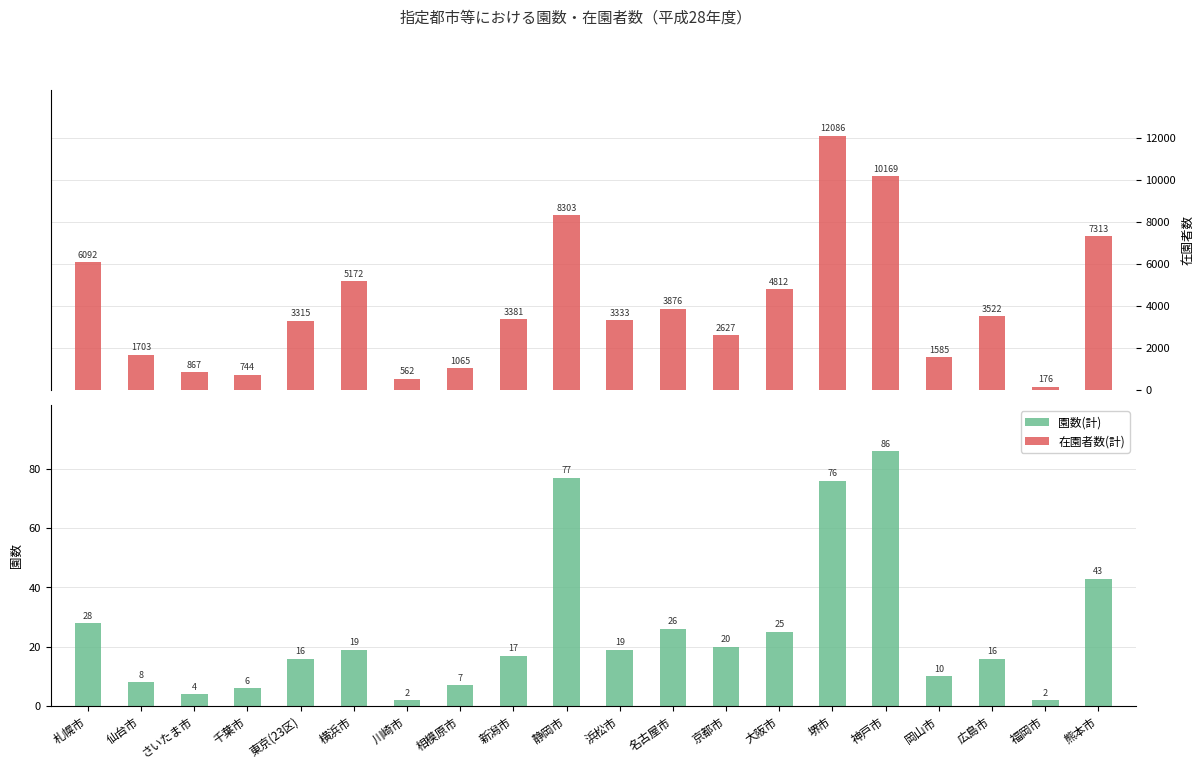

At which label does 在園者数(計) reach its minimum?

福岡市